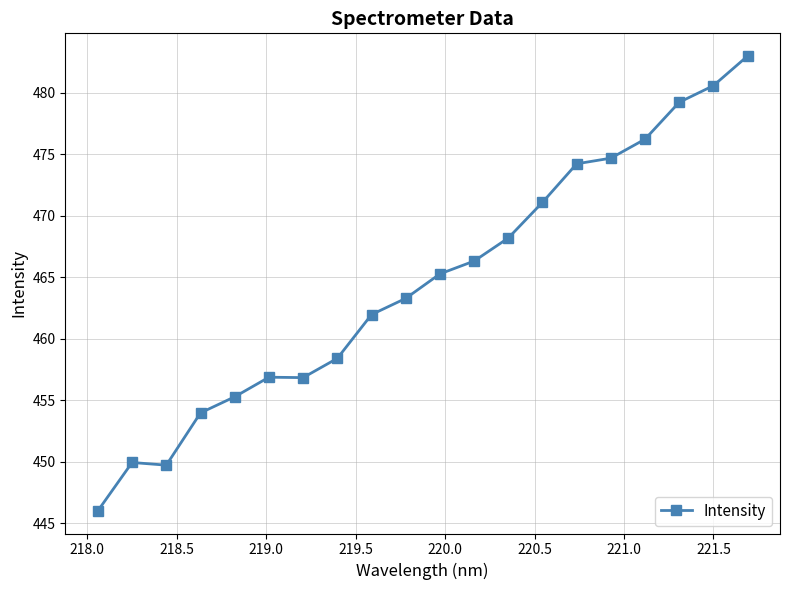

What is the maximum value shown in the chart?

483.0